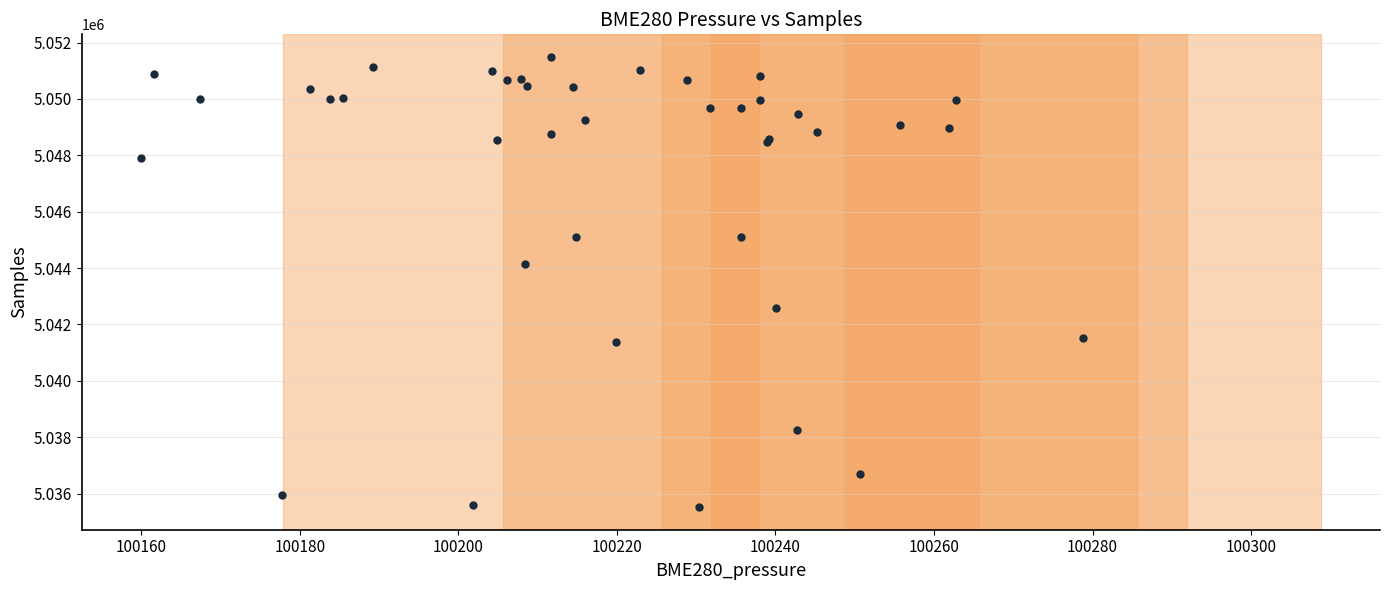

What Y value in the scatter plot is closest to 5043503?

5044145